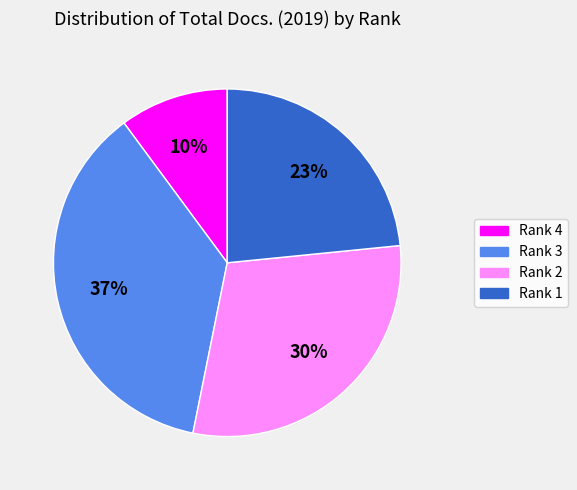

Does Rank 1 represent more than half of the total?

No